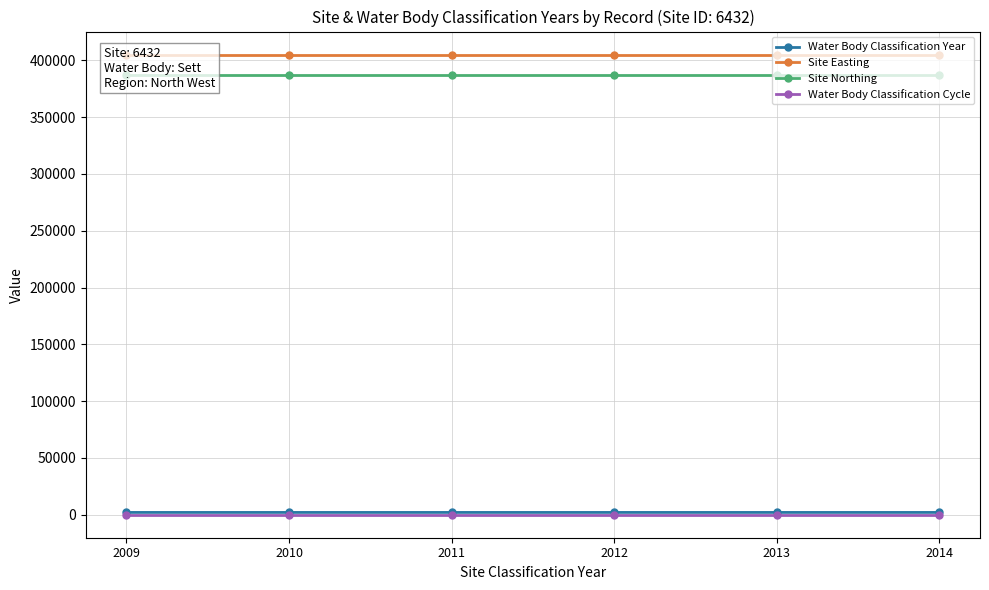

What is the value of the Site Easting point at the 1st from the left?

405157